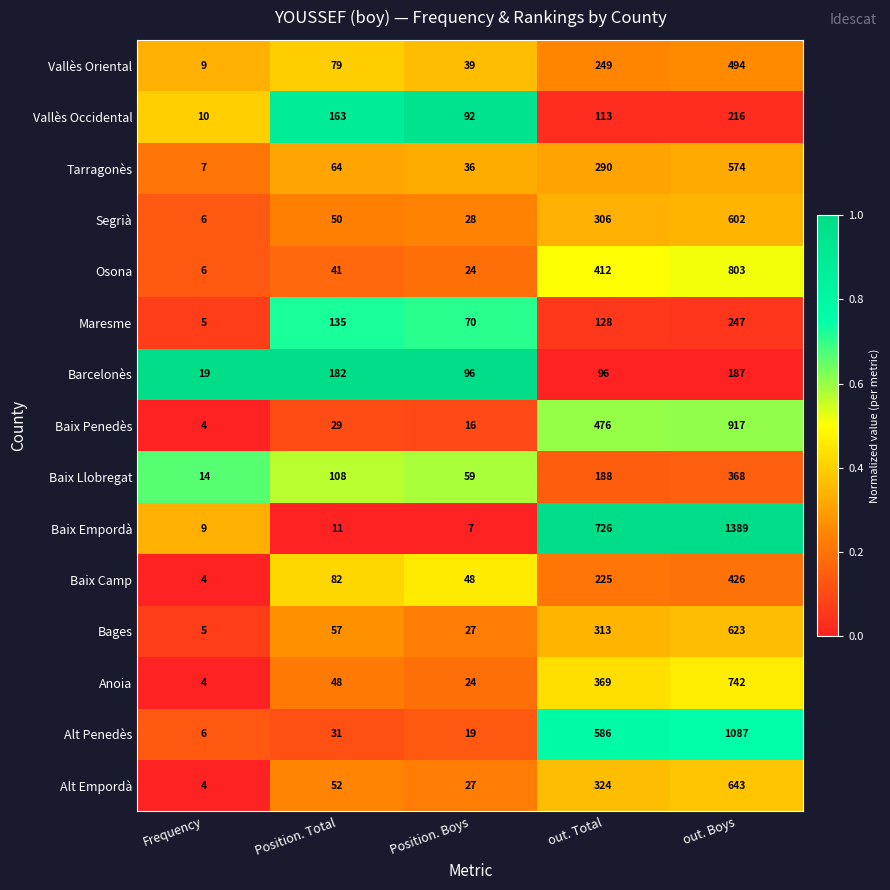

The Vallès Occidental series shows 163 at Position. Total. True or false?

True